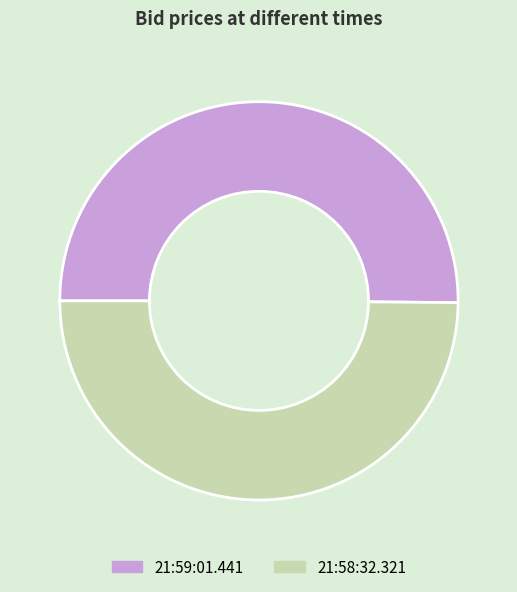

Is the sum of 21:58:32.321 and 21:59:01.441 greater than half?

Yes